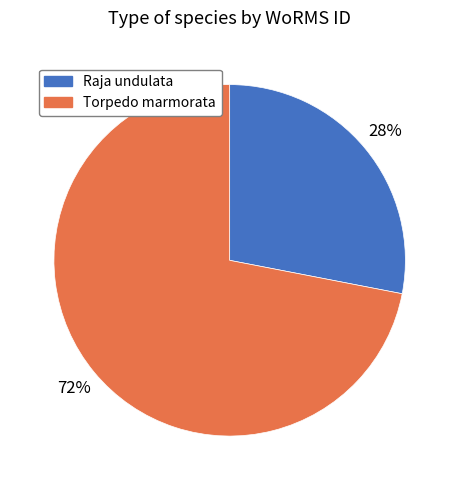

Does any single category account for the majority?

Yes